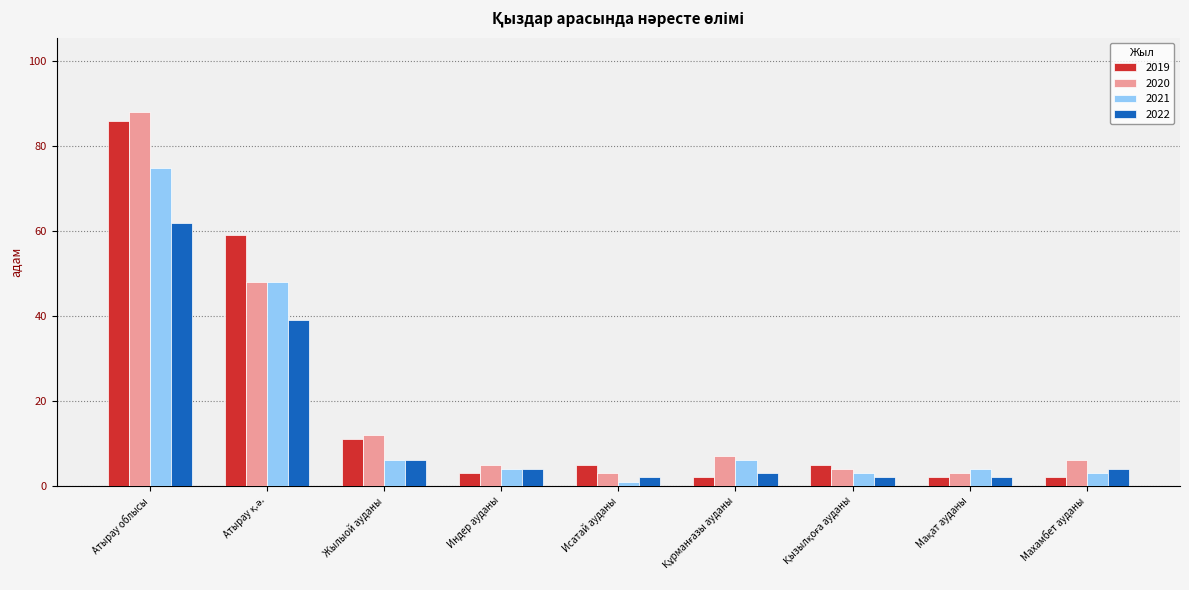

What is the label of the 4th bar from the left?

Индер ауданы